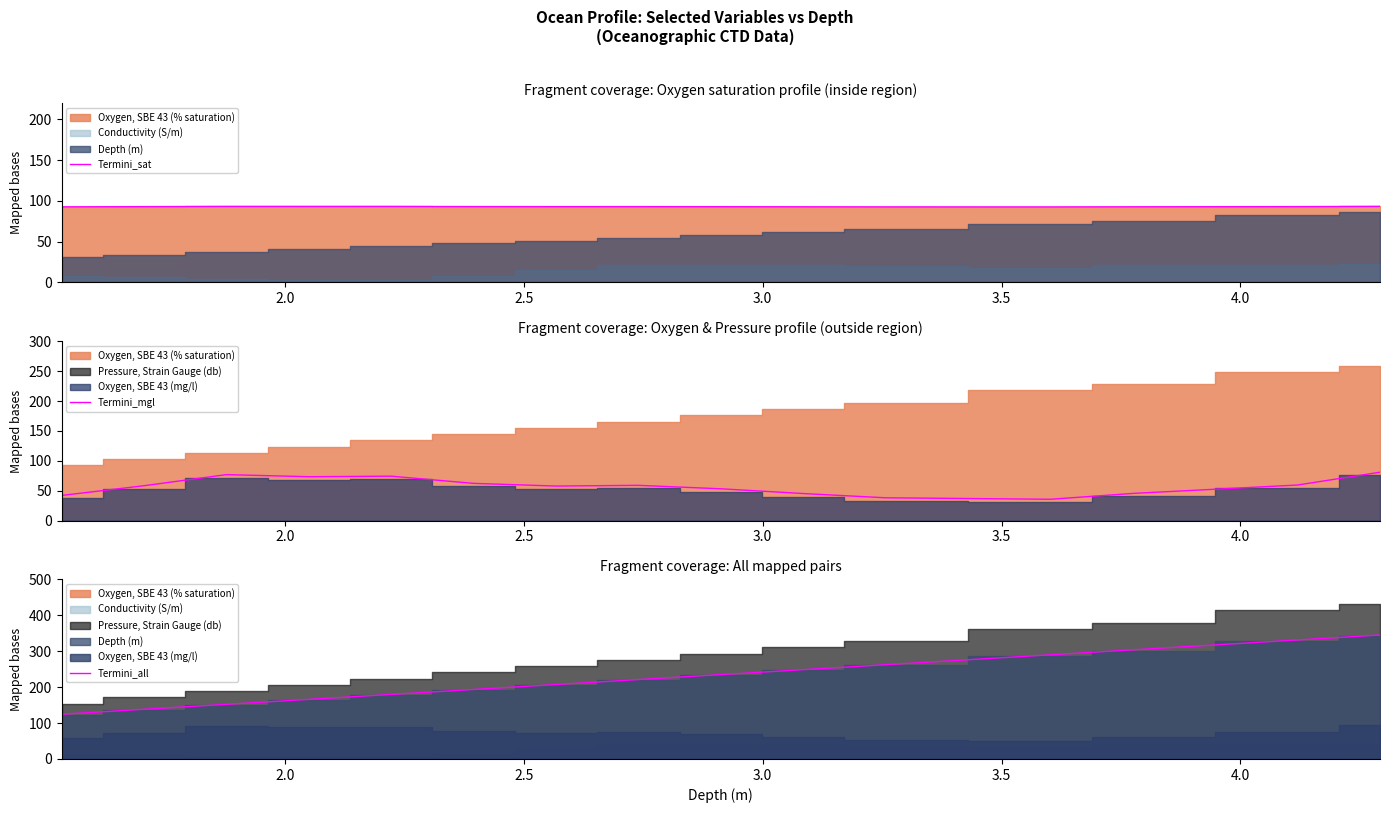

What is the highest value of the Termini_sat series?

93.2